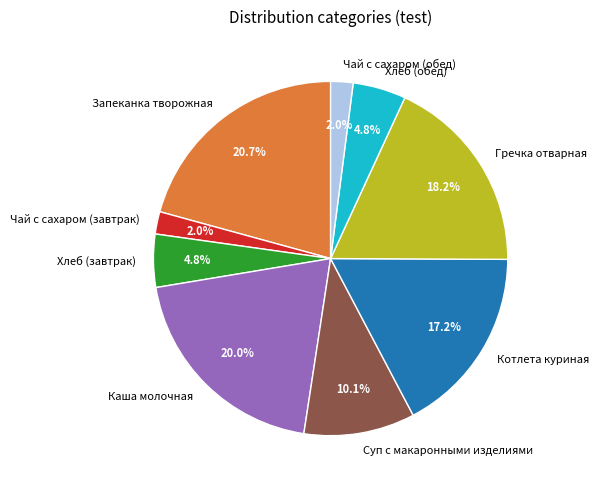

What percentage is the Каша молочная slice, to the nearest percent?

20%